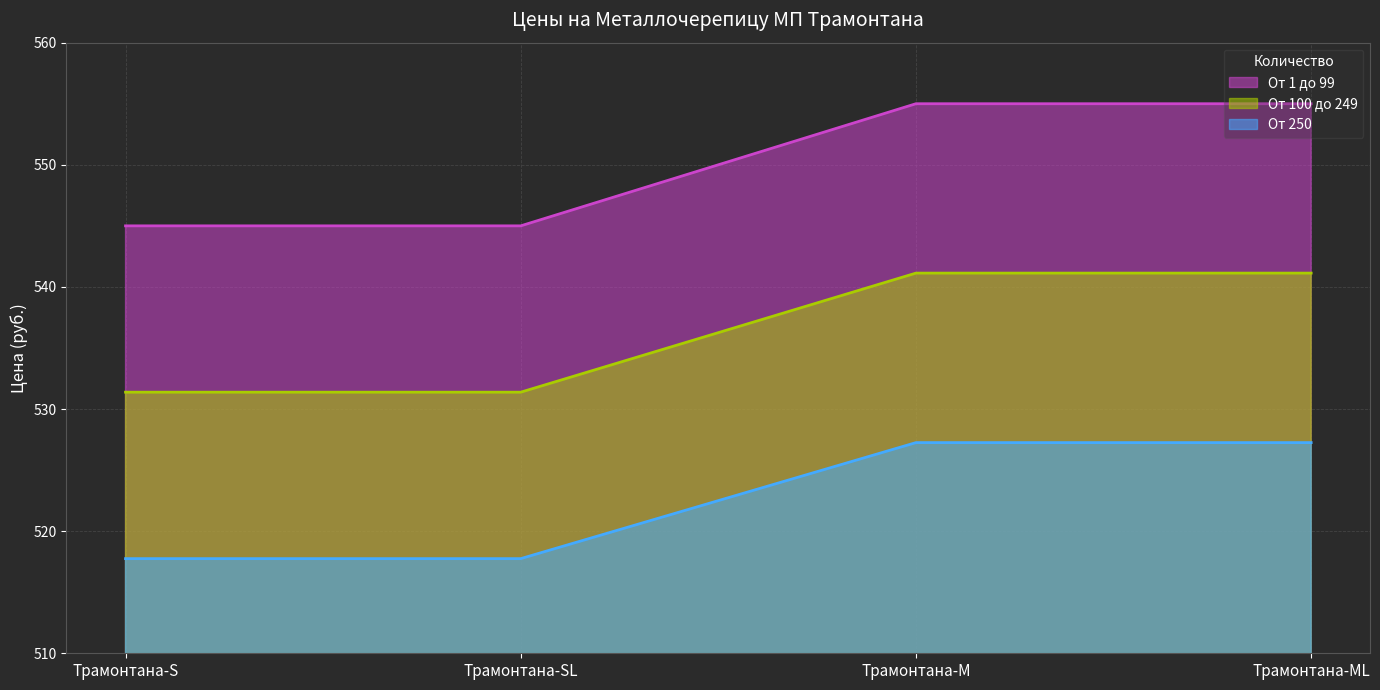

What is the smallest value displayed?

517.8